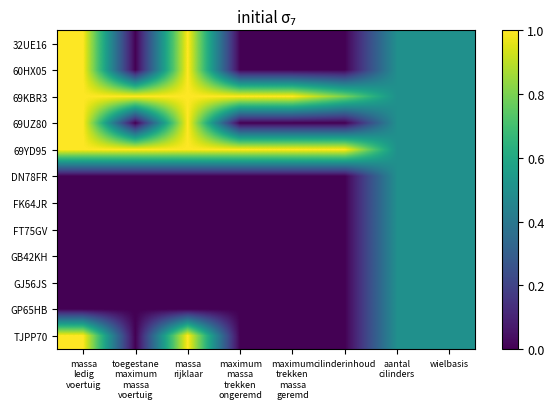

At which category is the sum across all series the highest?

massa
ledig
voertuig